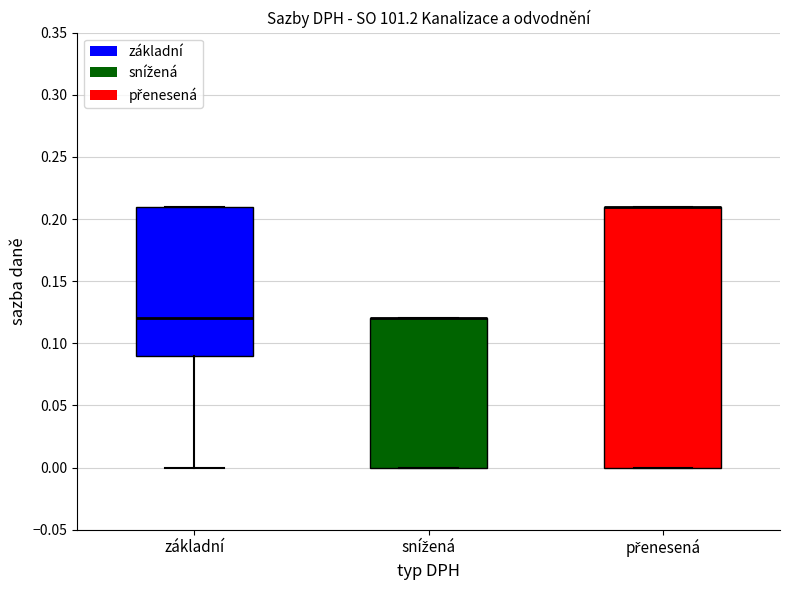

Where is the upper edge of the box for přenesená on the y-axis? The values are not printed on the chart, so give them approximately, as read against the axis.

0.21